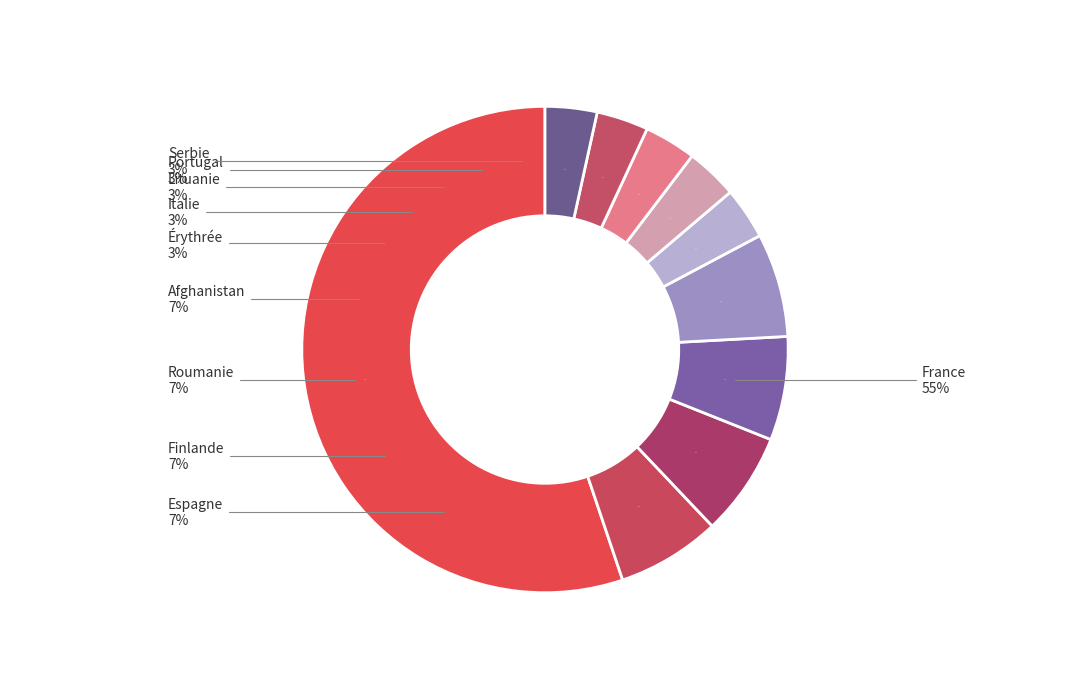

What percentage is the Portugal slice, to the nearest percent?

3%